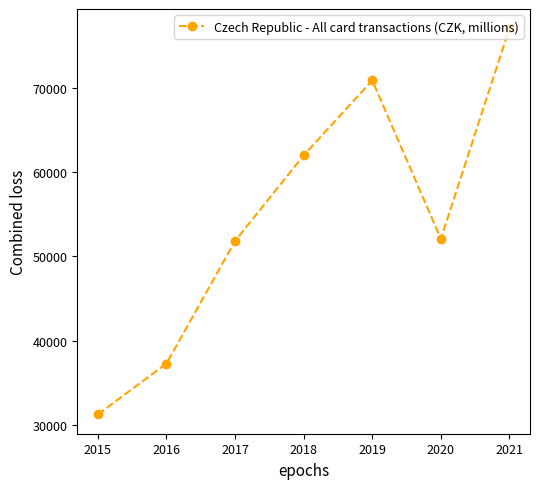

The value at 2019 is 106527.6. True or false?

False